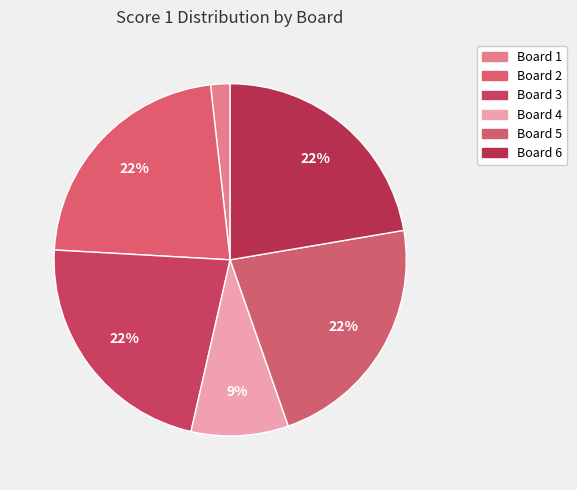

What percentage is the Board 5 slice, to the nearest percent?

22%